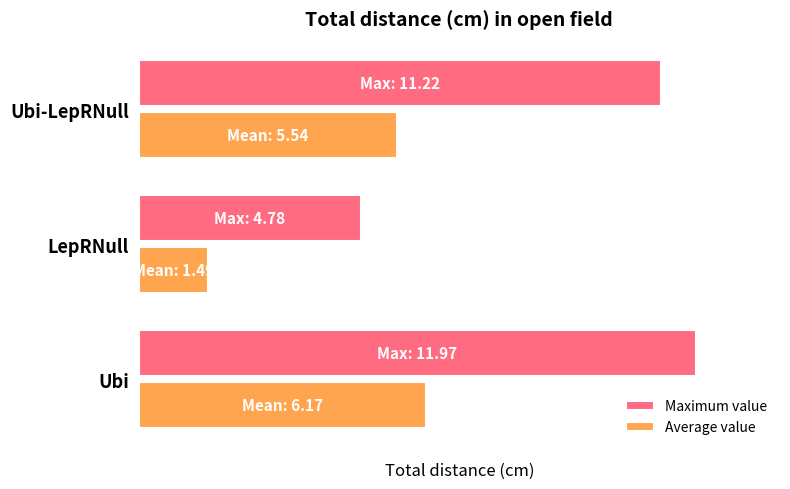

What is the maximum value shown in the chart?

12.0